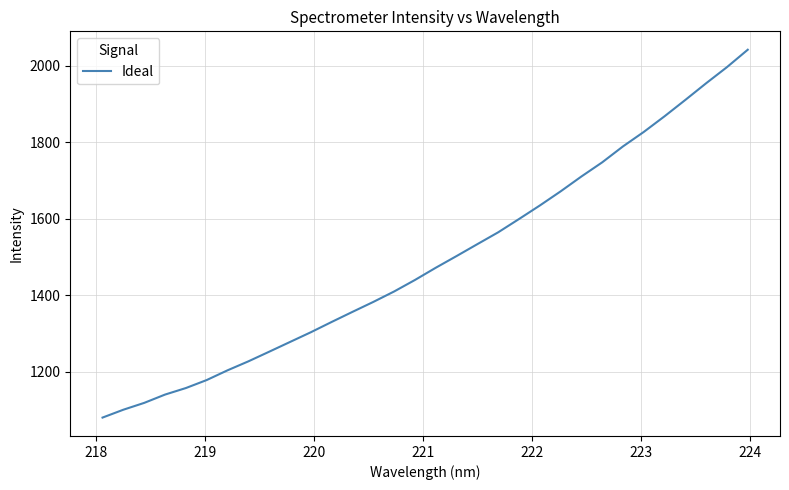

What is the smallest value displayed?

1079.9